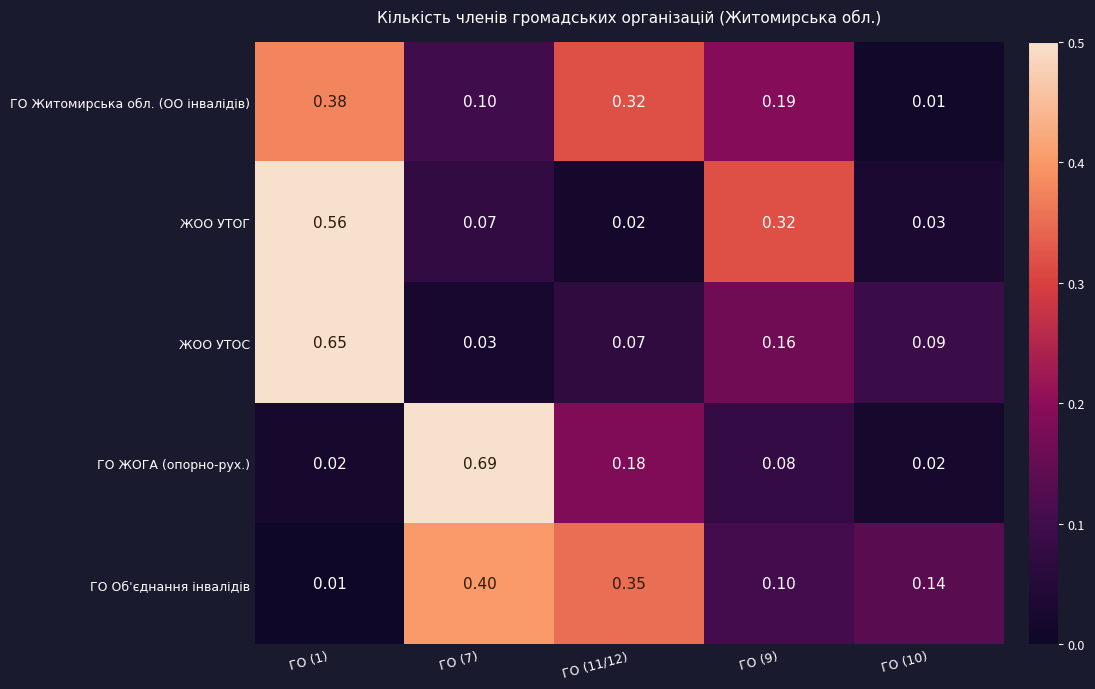

Is the value of ГО ЖОГА (опорно-рух.) at ГО (1) greater than the value of ЖОО УТОС at ГО (11/12)?

No